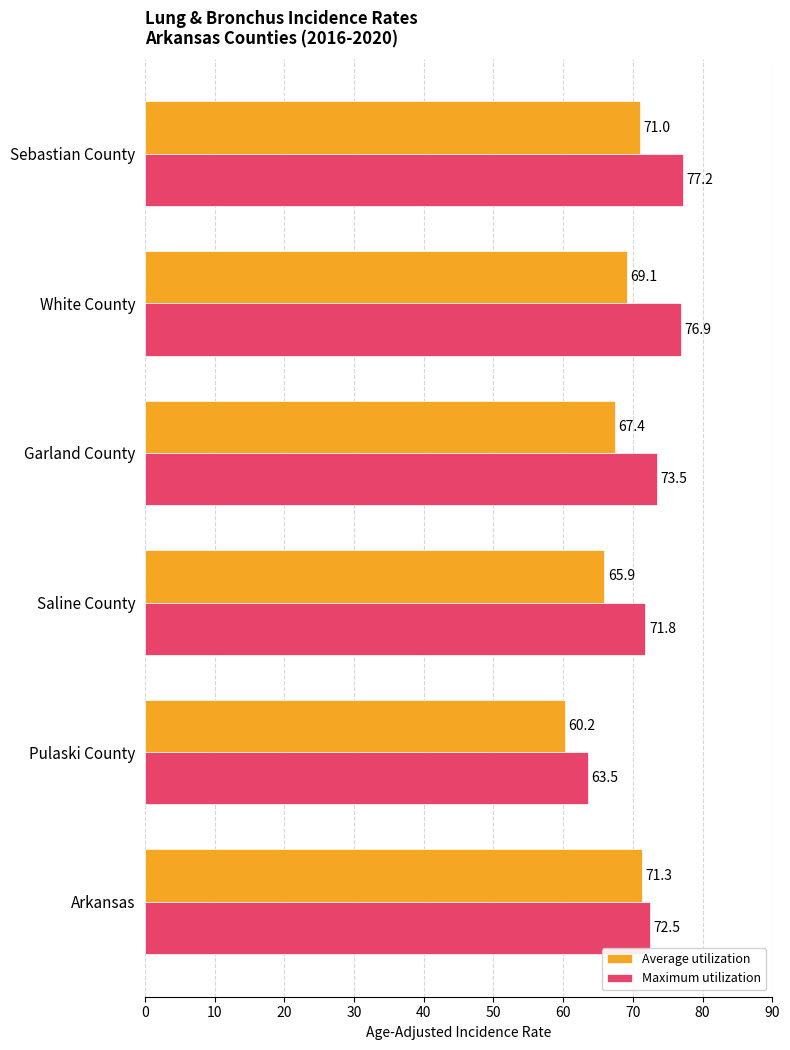

Where is Maximum utilization nearest to the value 70?

Saline County